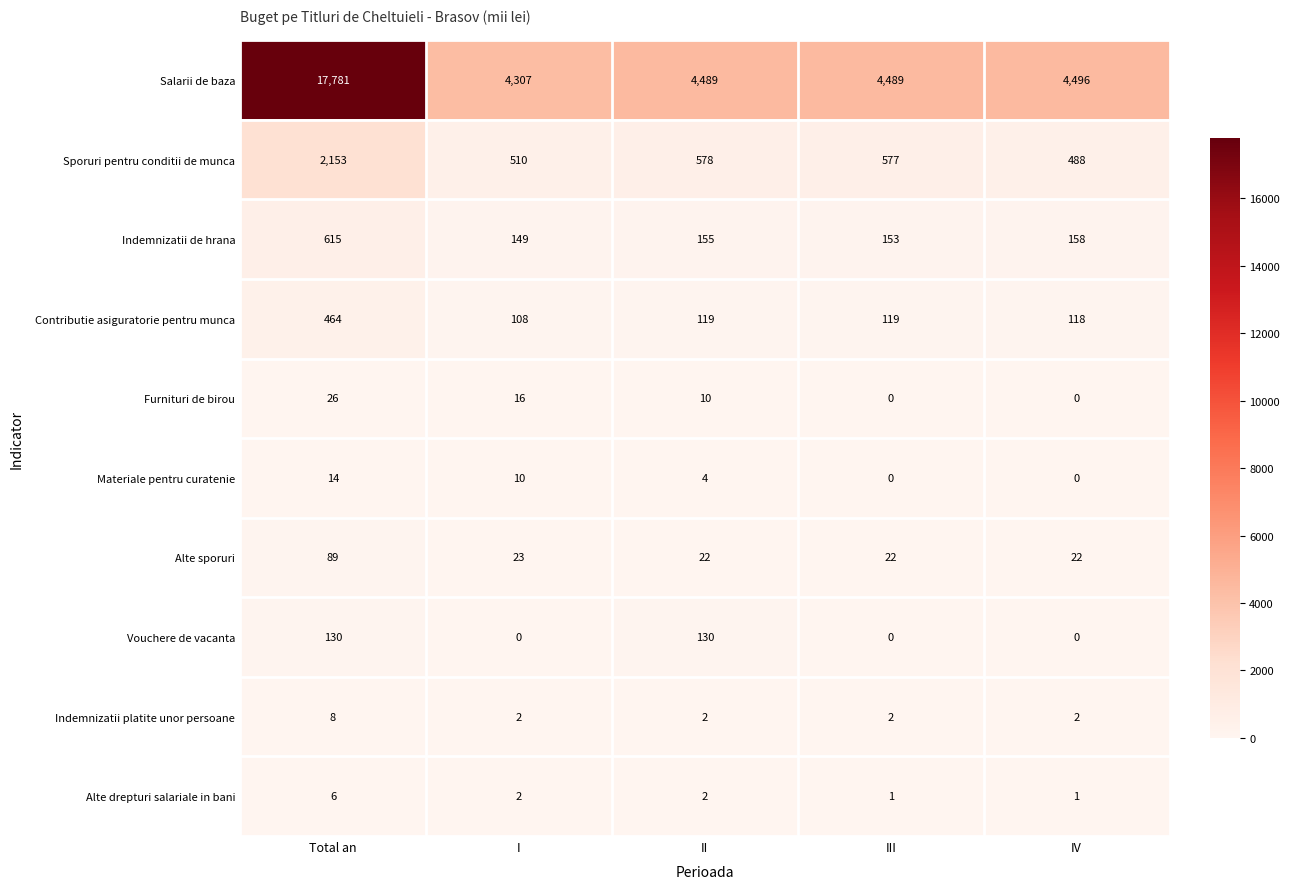

Which series changed the most between Total an and IV?

Salarii de baza